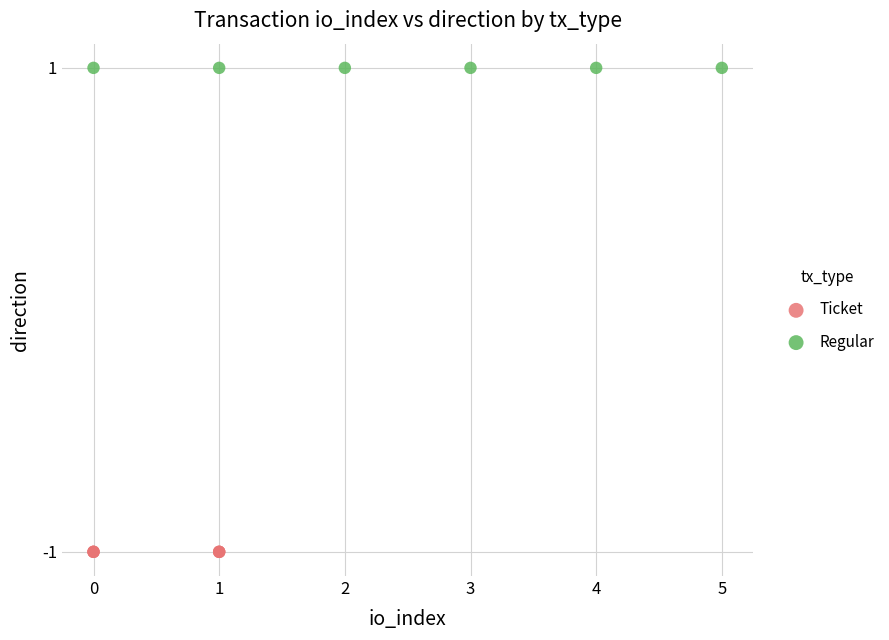

Which series contains the lowest Y value?

Ticket